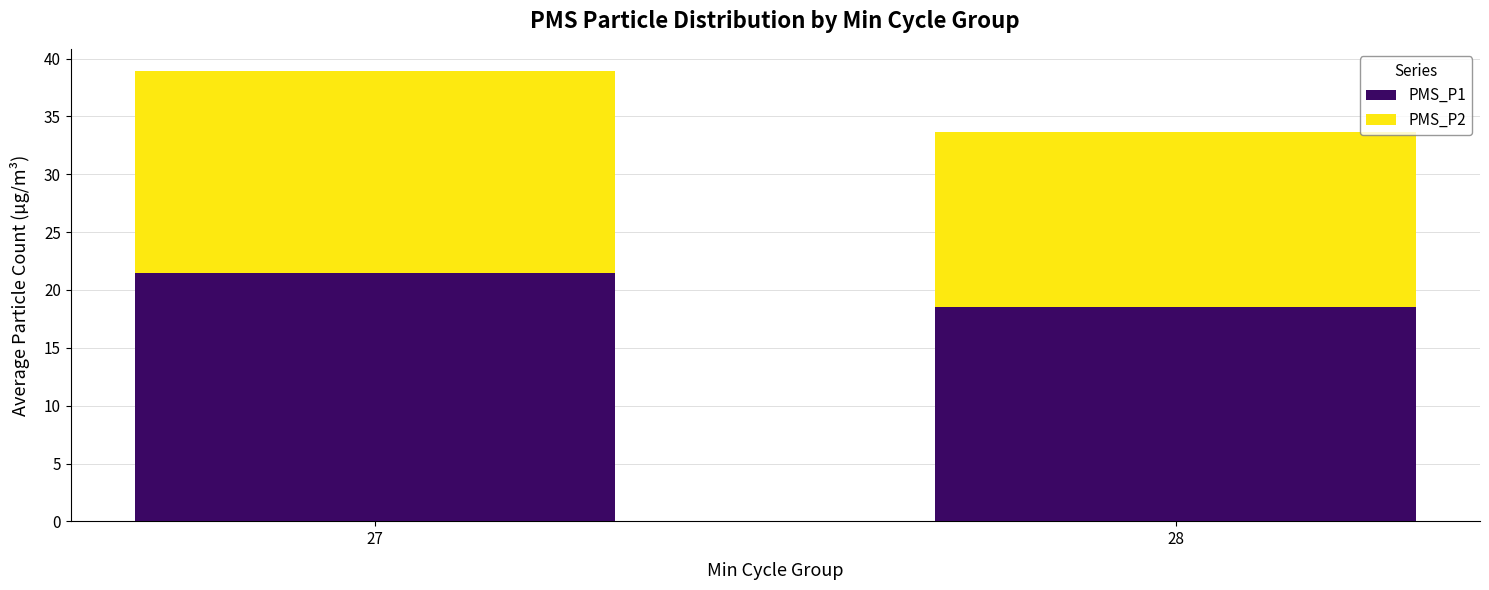

At which label does PMS_P1 reach its peak?

27